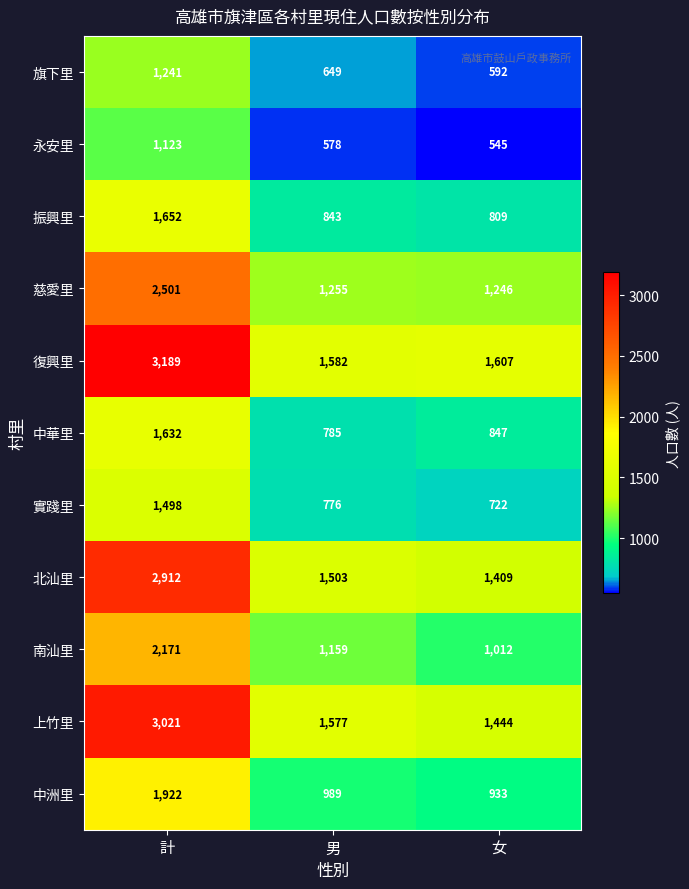

What is the lowest value of the 中洲里 series?

933